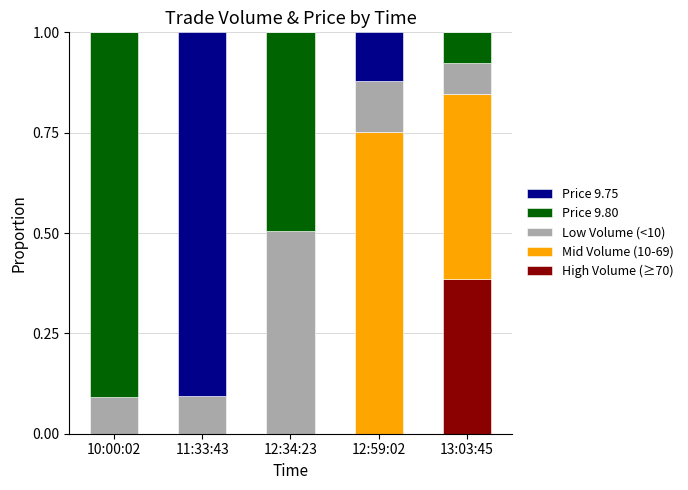

What is the total value across all series at 11:33:43?

1.0